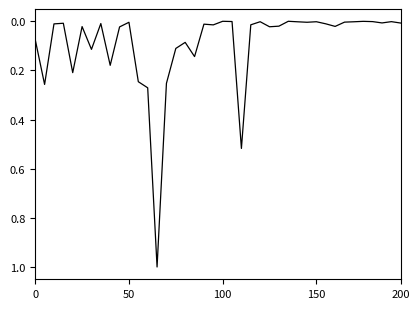

What is the maximum value shown in the chart?

1.0